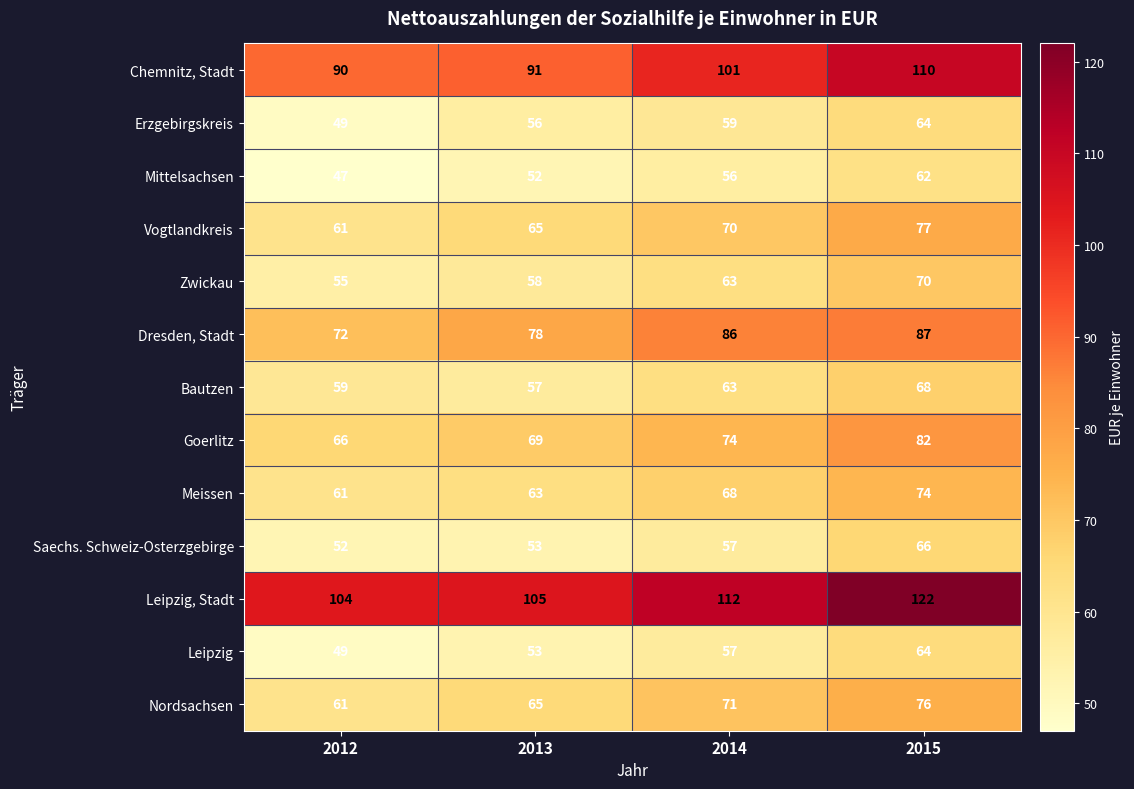

The value of Leipzig at 2014 is 86. True or false?

False